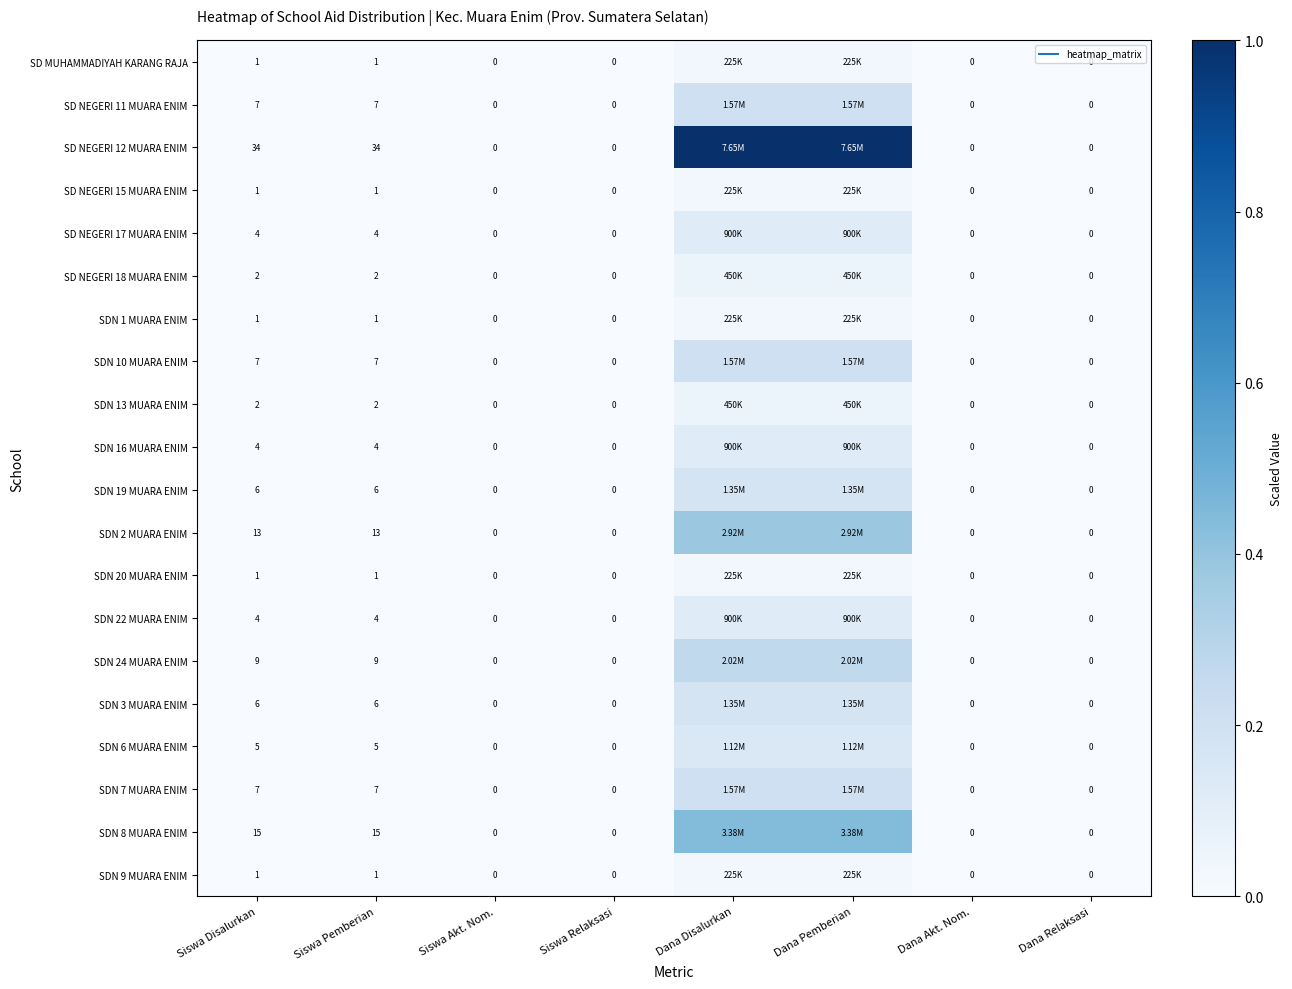

Which category has the highest value in the SDN 2 MUARA ENIM series?

Dana Disalurkan